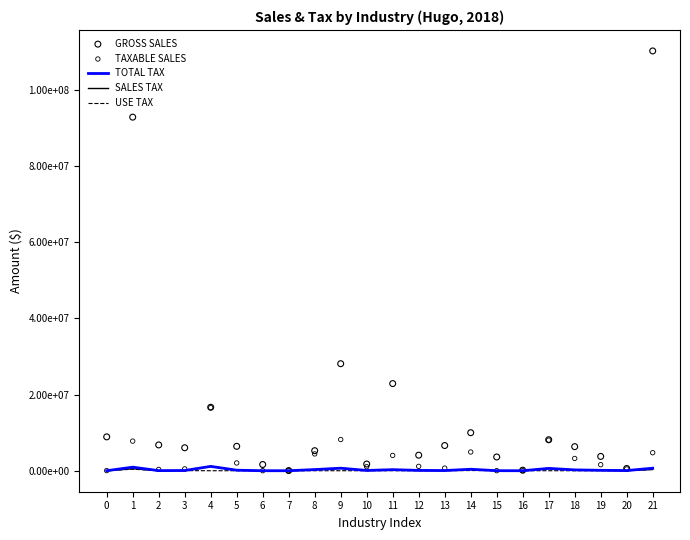

Is the value of TAXABLE SALES at 5 greater than the value of SALES TAX at 9?

Yes